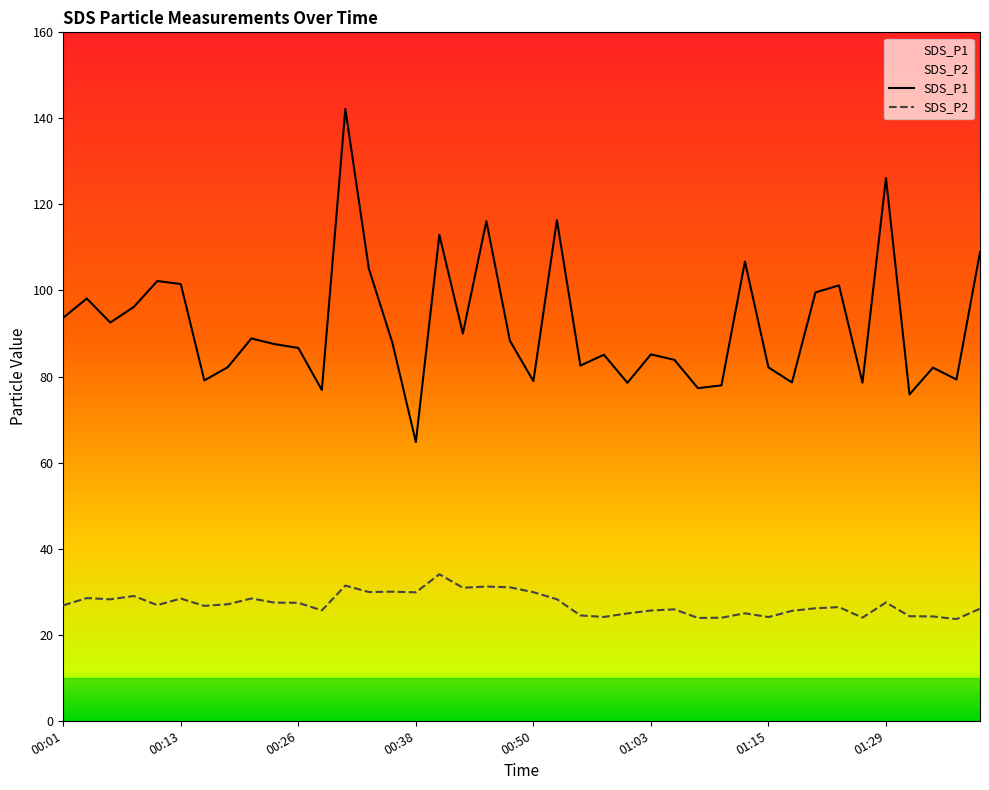

At how many categories does at least one series exceed 73?

39